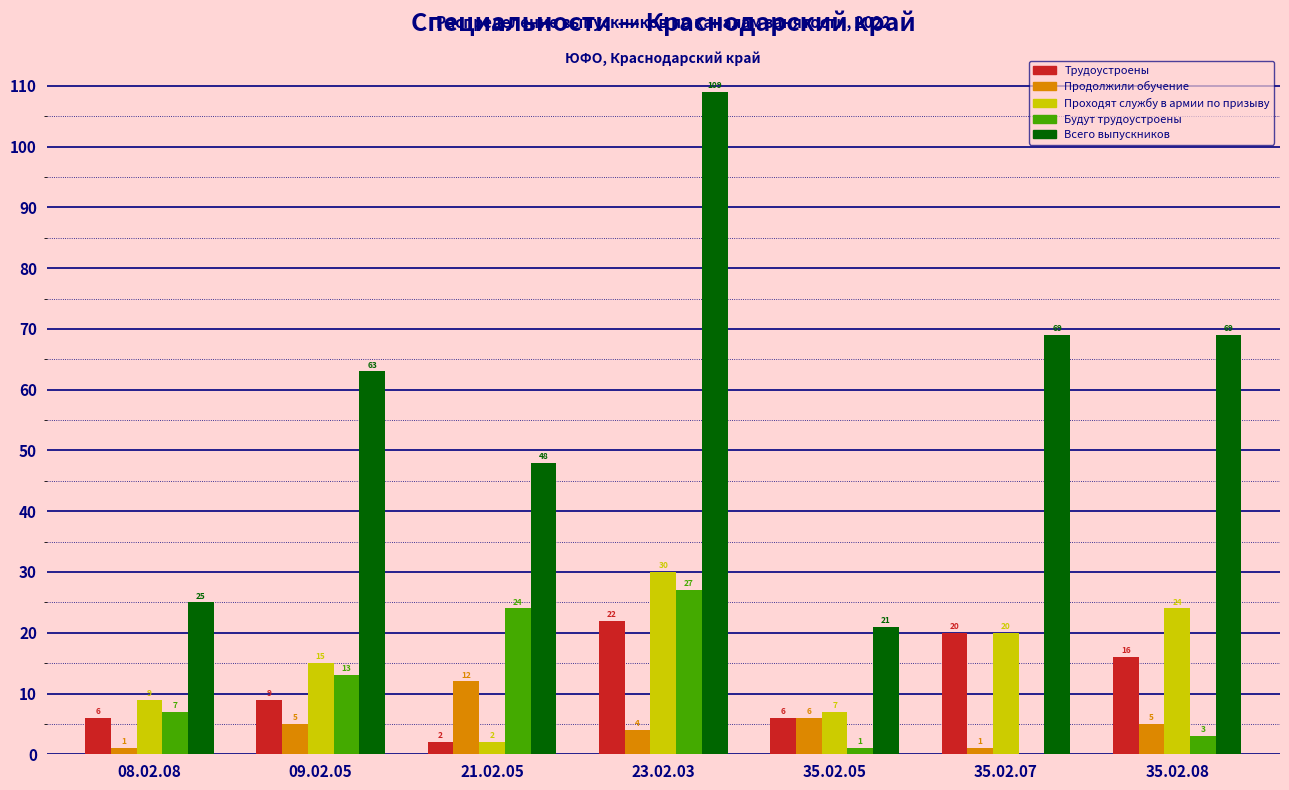

Count the number of data series in this chart.

5